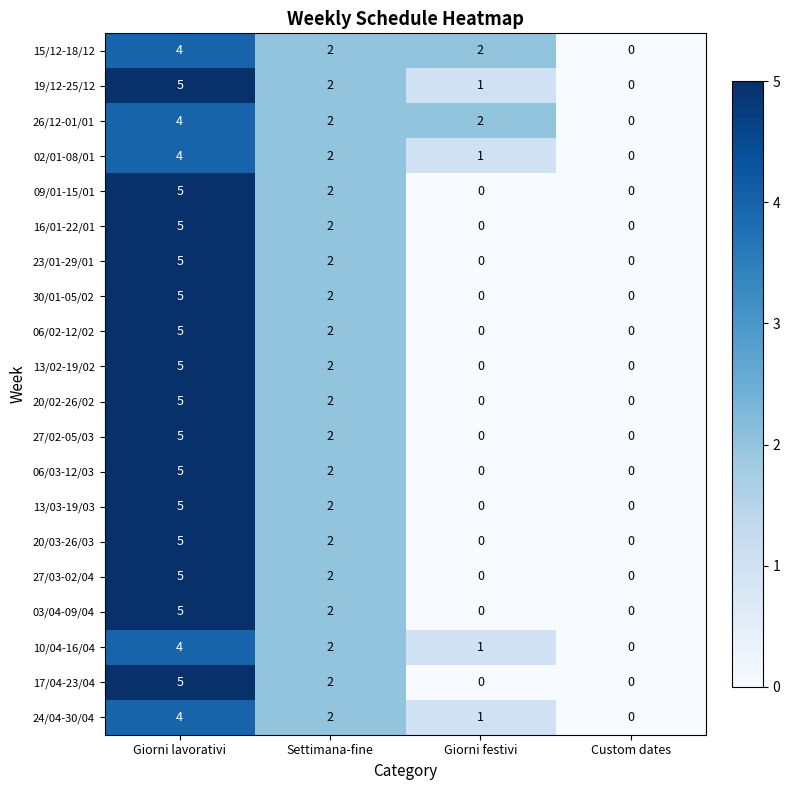

Rank the categories by 10/04-16/04 value from lowest to highest.

Custom dates, Giorni festivi, Settimana-fine, Giorni lavorativi